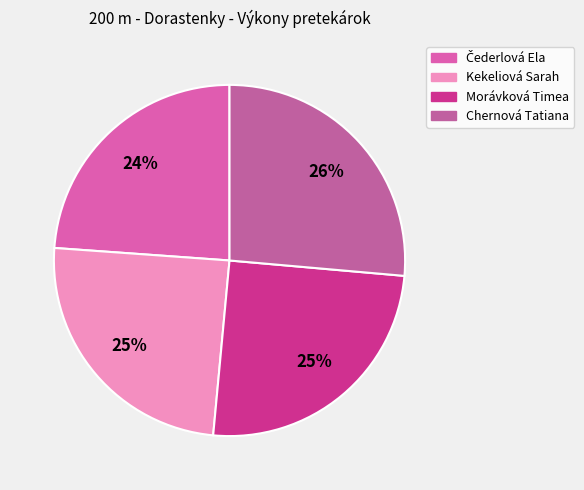

The Chernová Tatiana slice represents 26% of the pie. True or false?

True